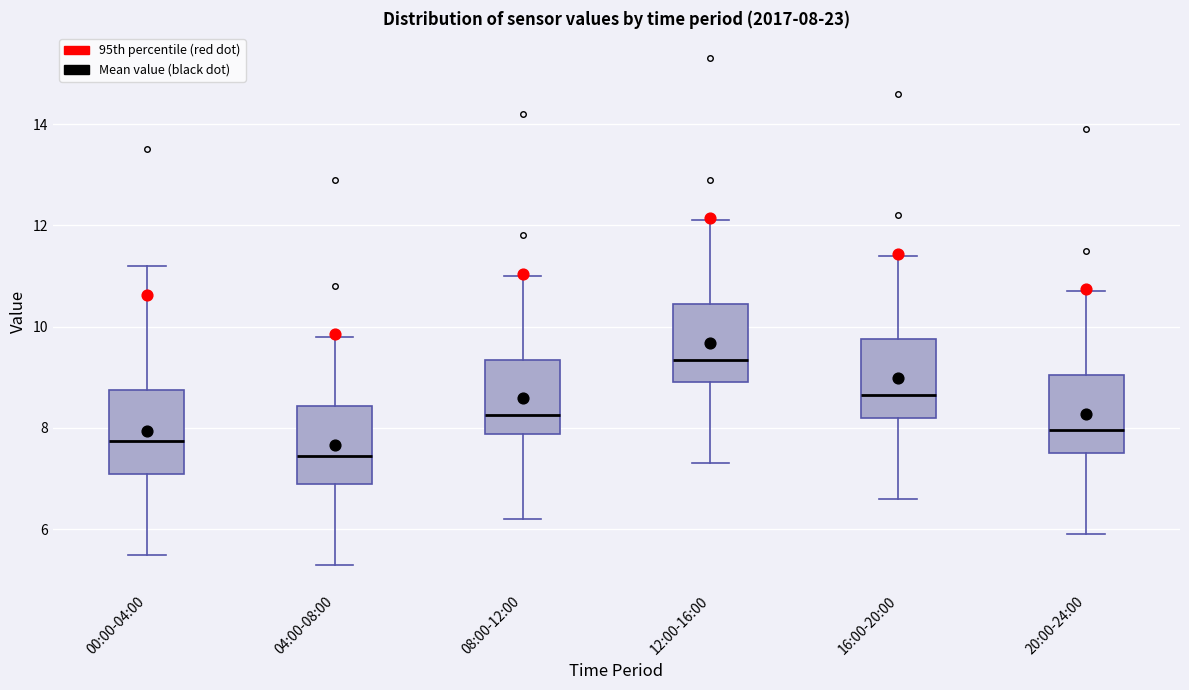

Which box's median line is the highest?

12:00-16:00